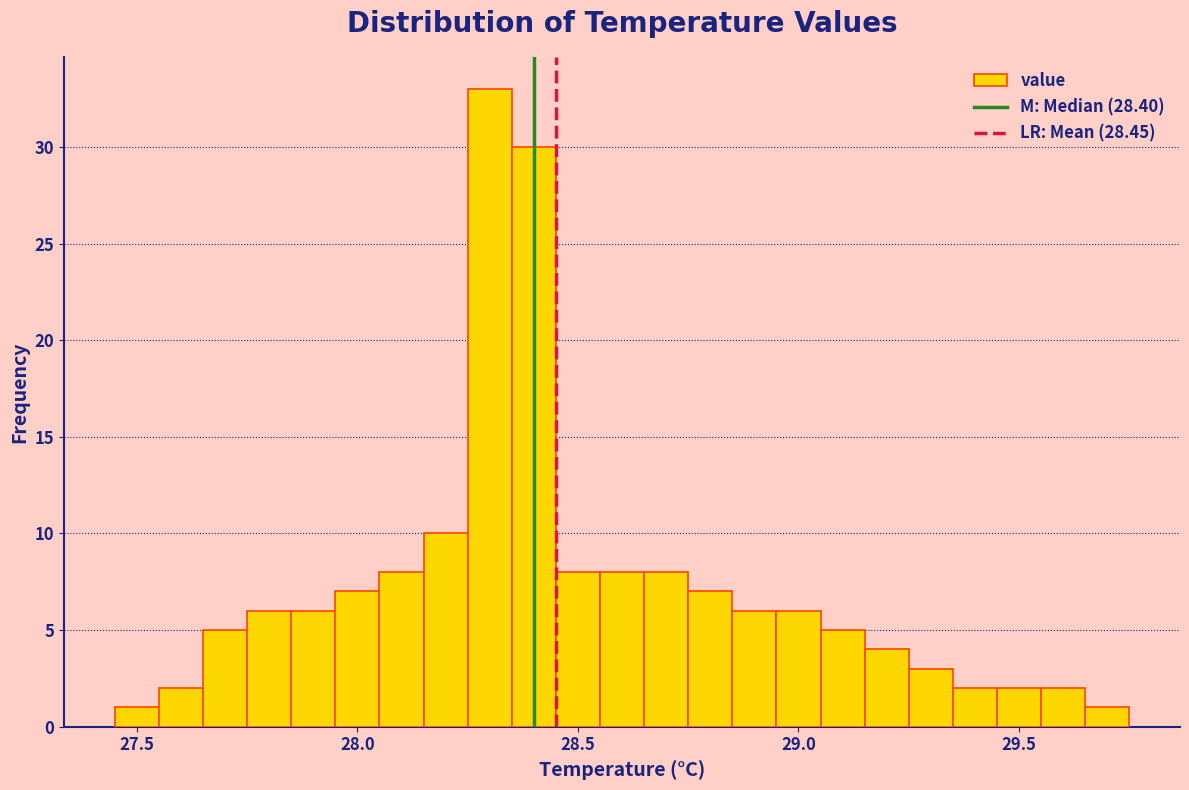

Read against the x-axis, roughly where is the centre of the tallest bar?

28.30